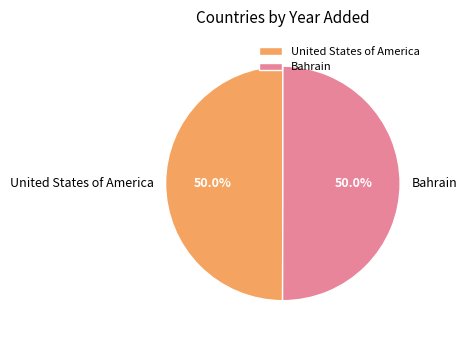

Count the number of slices in the pie.

2